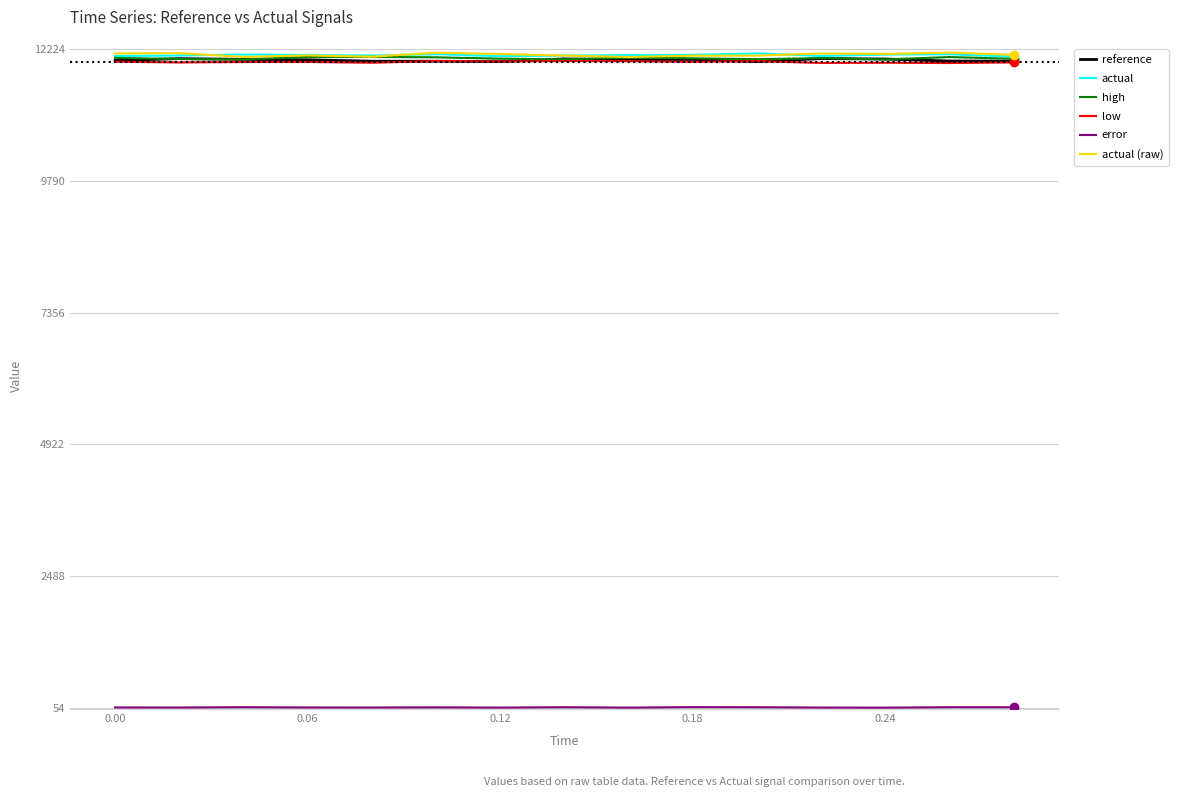

Is this an area chart (filled region under the line)?

No